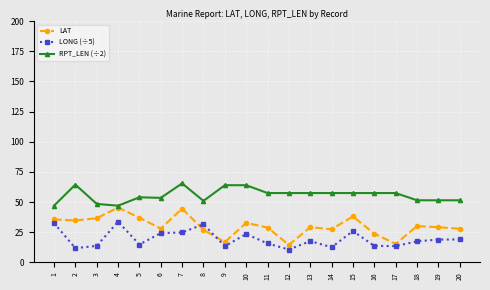

What is the lowest value of the RPT_LEN (÷2) series?

47.0